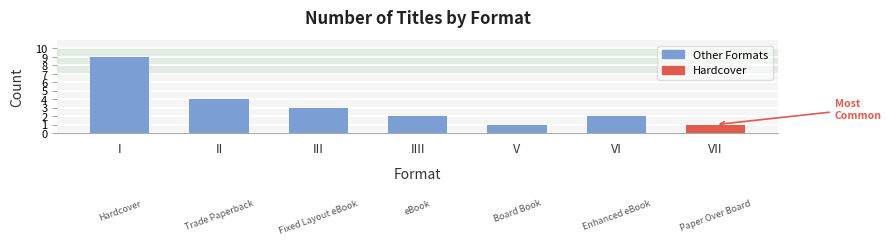

What position from the right is VI?

2